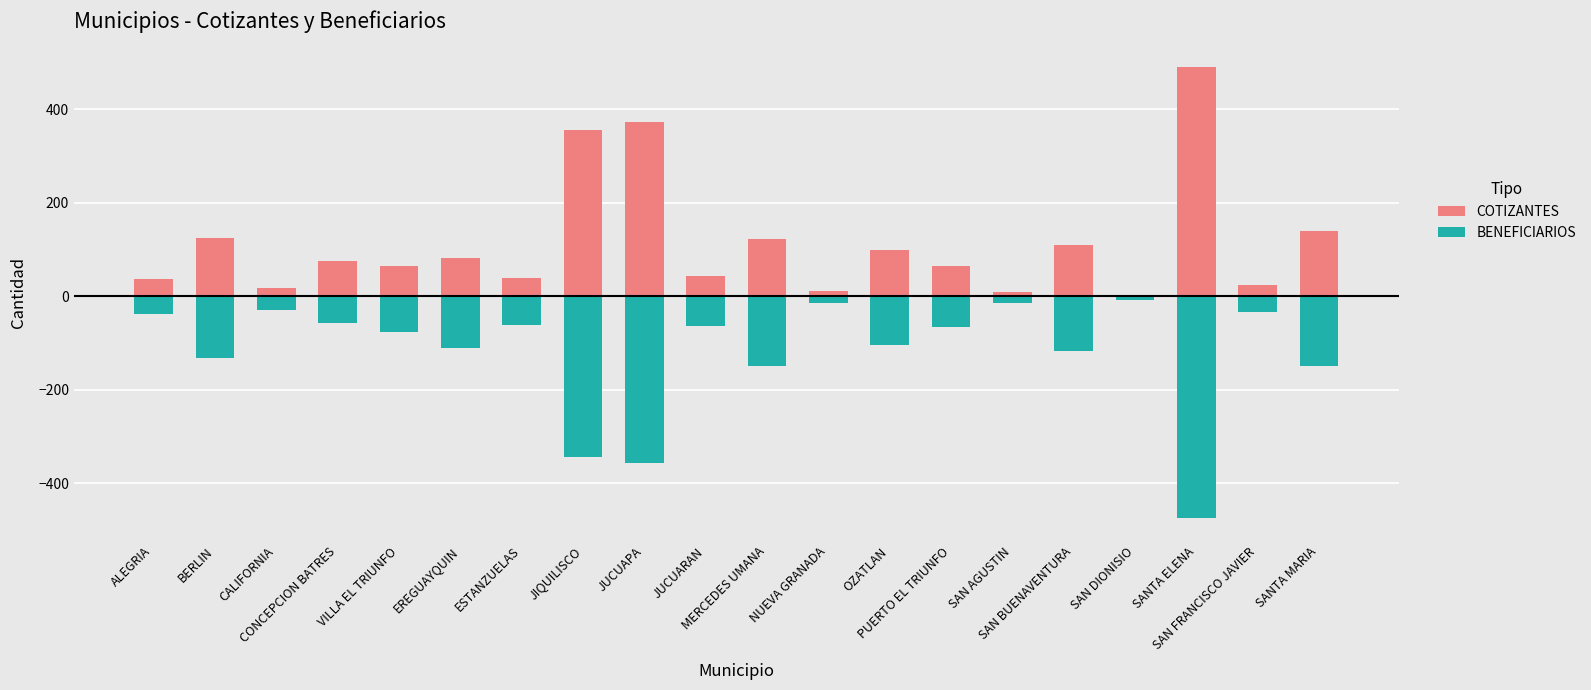

At which label does COTIZANTES first exceed 76?

BERLIN